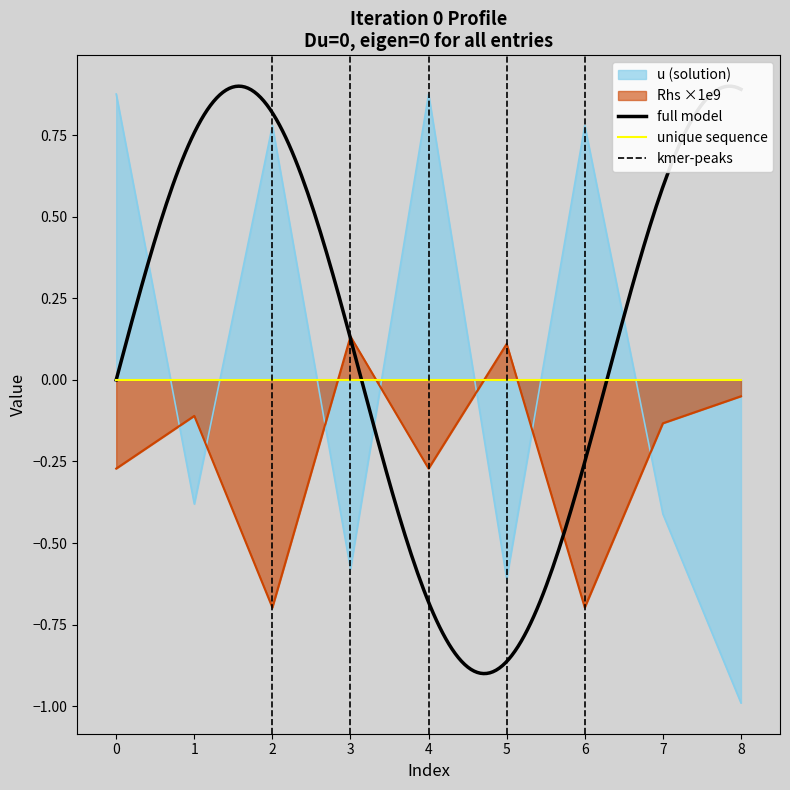

Where does the Rhs ×1e9 series first go above 0?

3